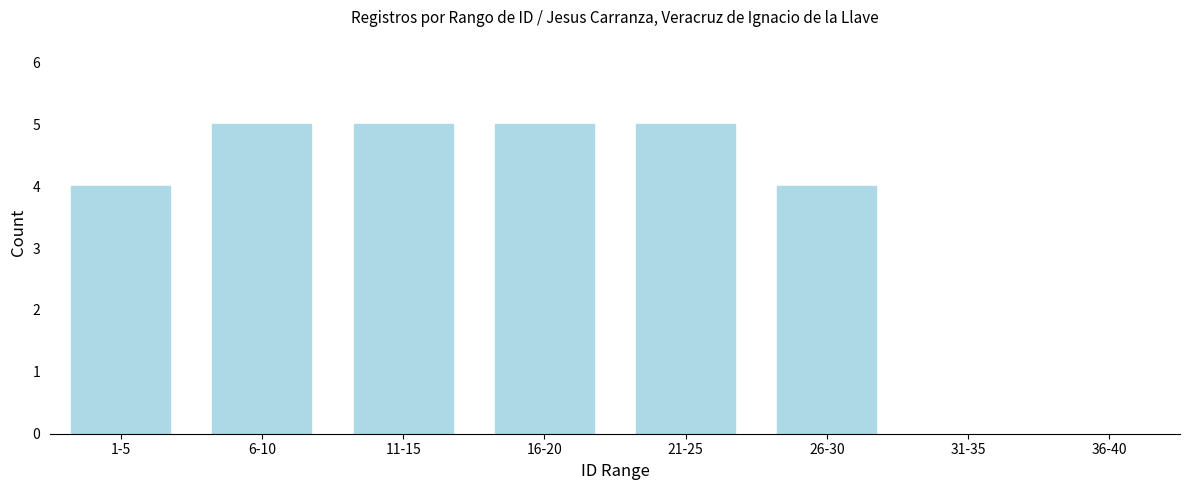

Reading left to right, what are all the values shown in this chart?

1-5=4	6-10=5	11-15=5	16-20=5	21-25=5	26-30=4